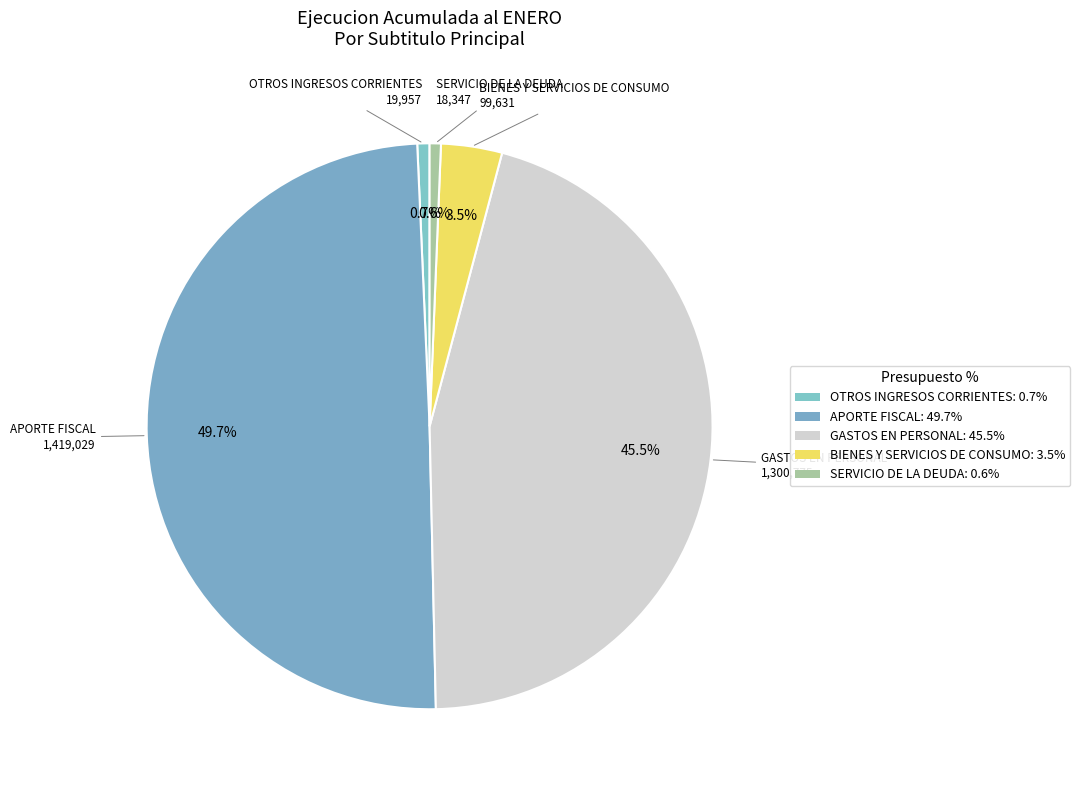

How much of the chart is everything except APORTE FISCAL?

50.3%